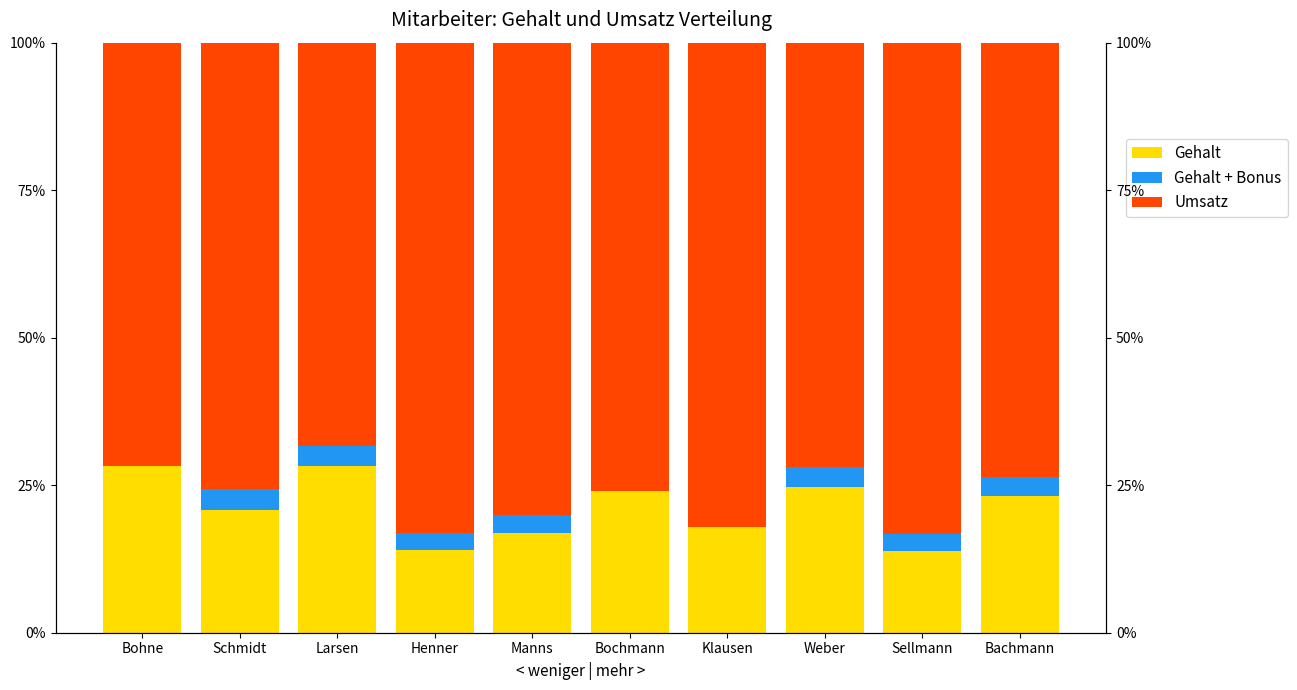

What position from the left is Weber?

8